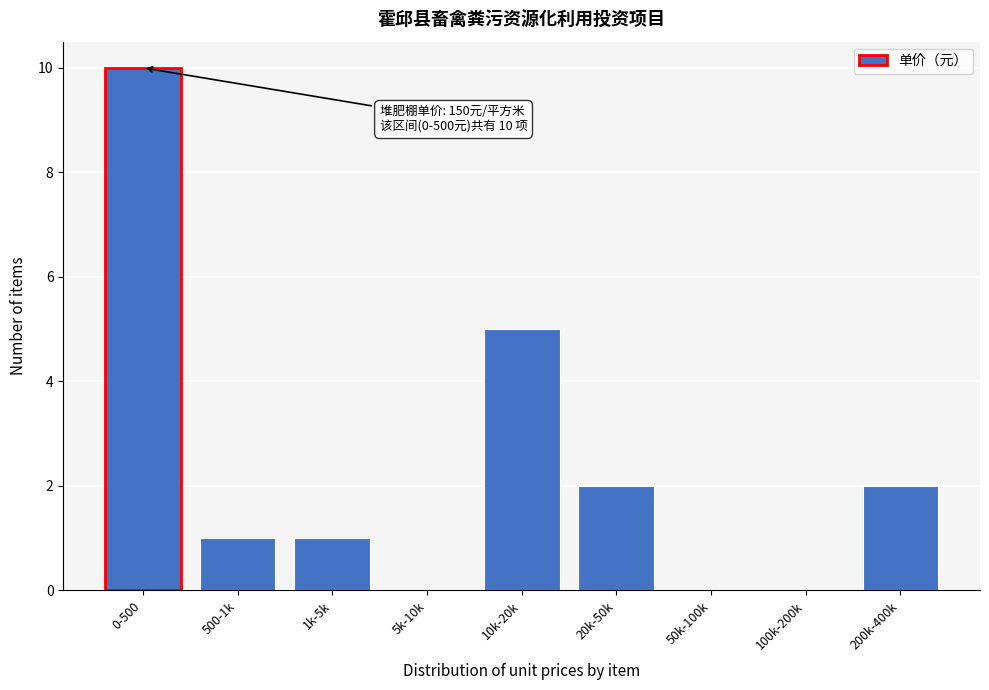

Reading left to right, extract all data points from this chart.

0-500=10	500-1k=1	1k-5k=1	5k-10k=0	10k-20k=5	20k-50k=2	50k-100k=0	100k-200k=0	200k-400k=2